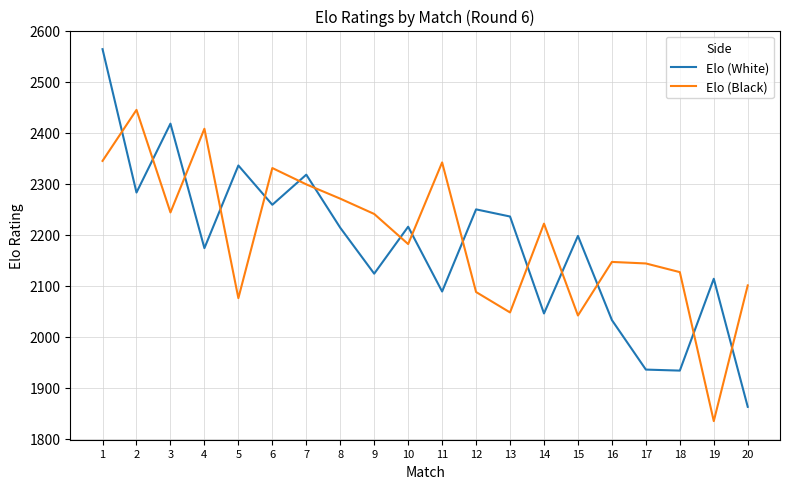

At which category does Elo (White) reach its first local peak?

3